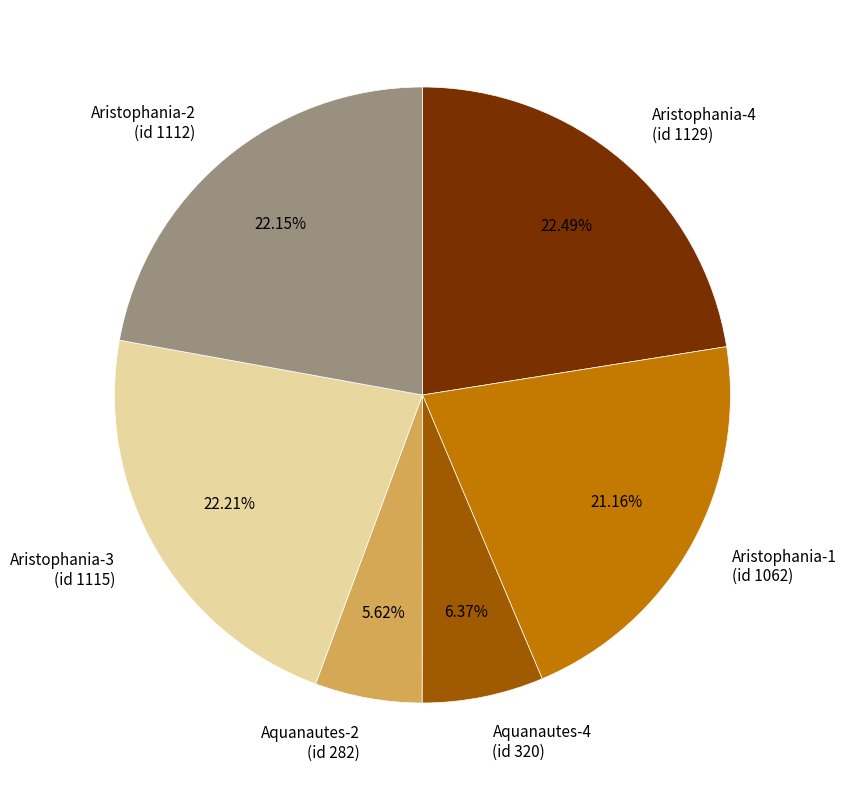

How many segments does this pie chart have?

6